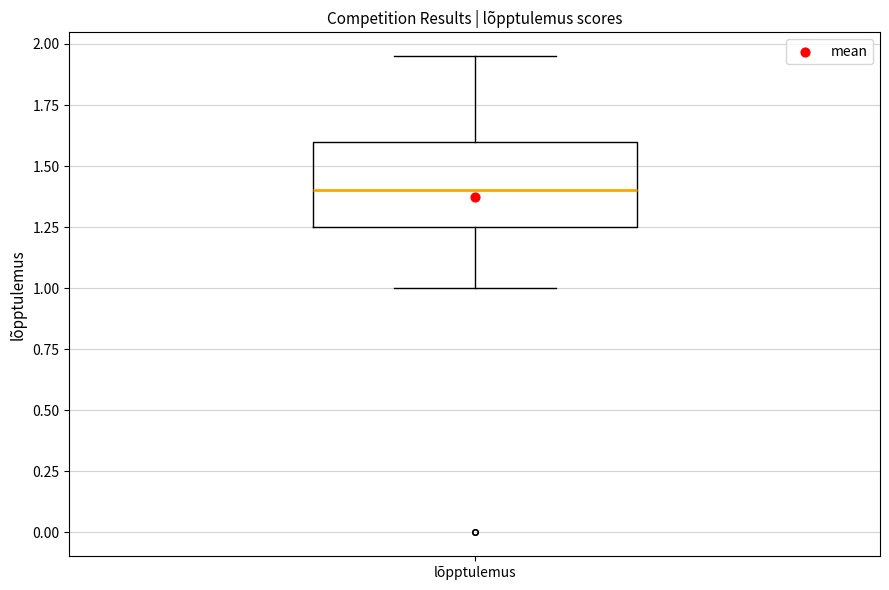

Transcribe this box plot: give where the median line is, the range the box spans, and where the two whiskers end, as read against the y-axis. The values are not printed on the chart, so give them approximately, as read against the axis.

median 1.40, box 1.25 to 1.60, whiskers 1.00 to 1.95